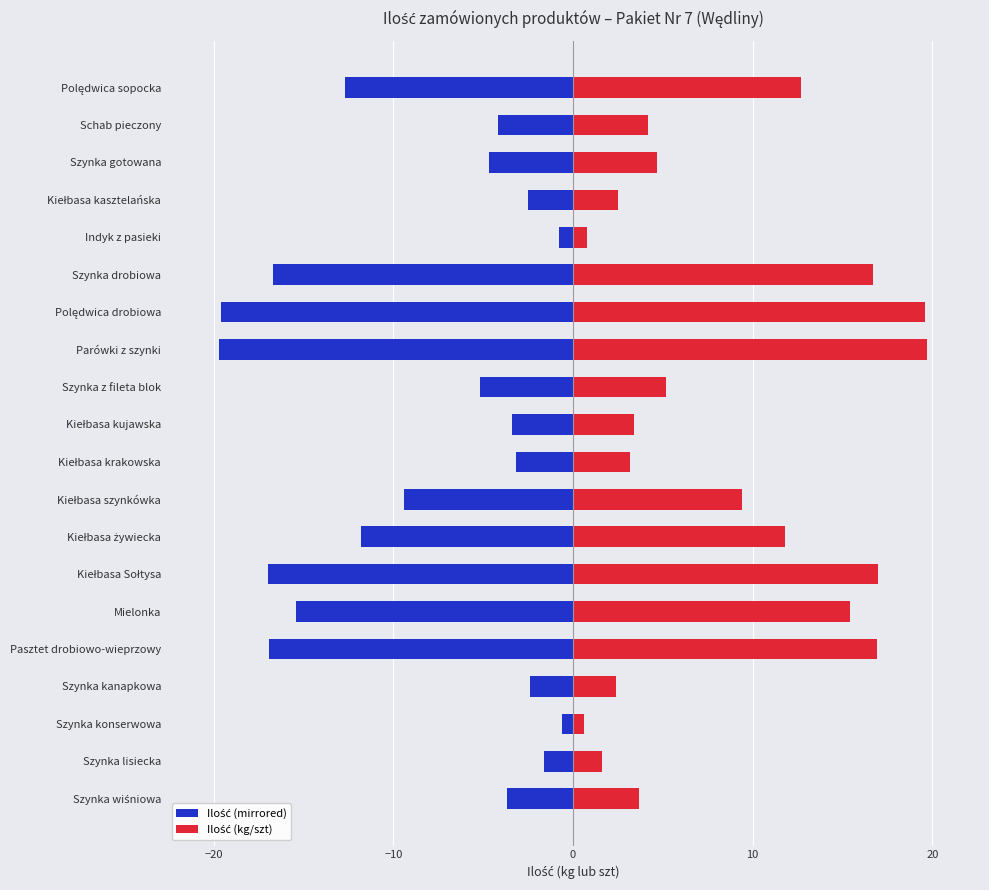

What is the difference between the highest and lowest values at Szynka kanapkowa?

4.8